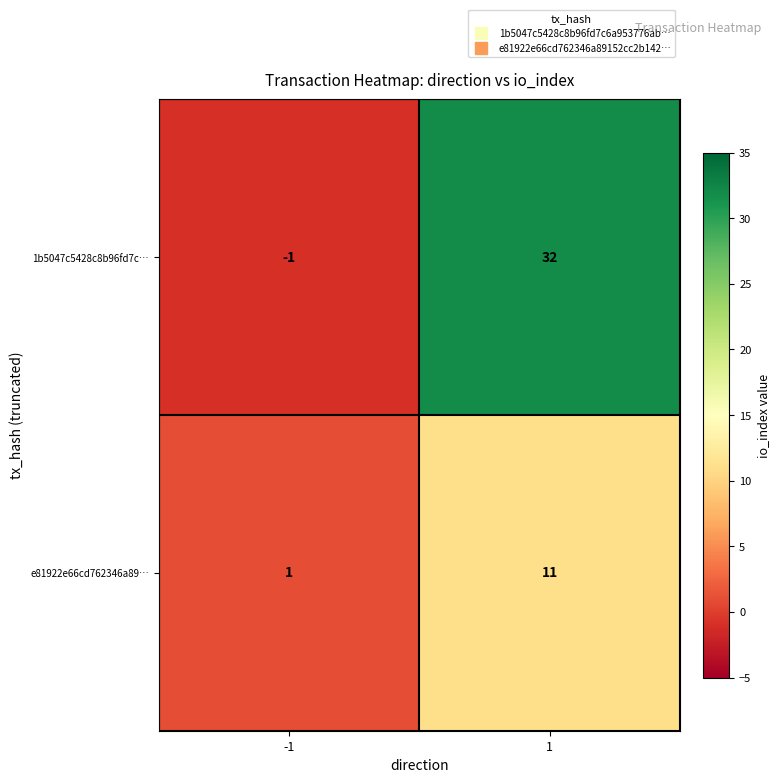

Reading left to right, transcribe all the data shown in this chart.

1b5047c5428c8b96fd7c…: -1=-1	1=32
e81922e66cd762346a89…: -1=1	1=11